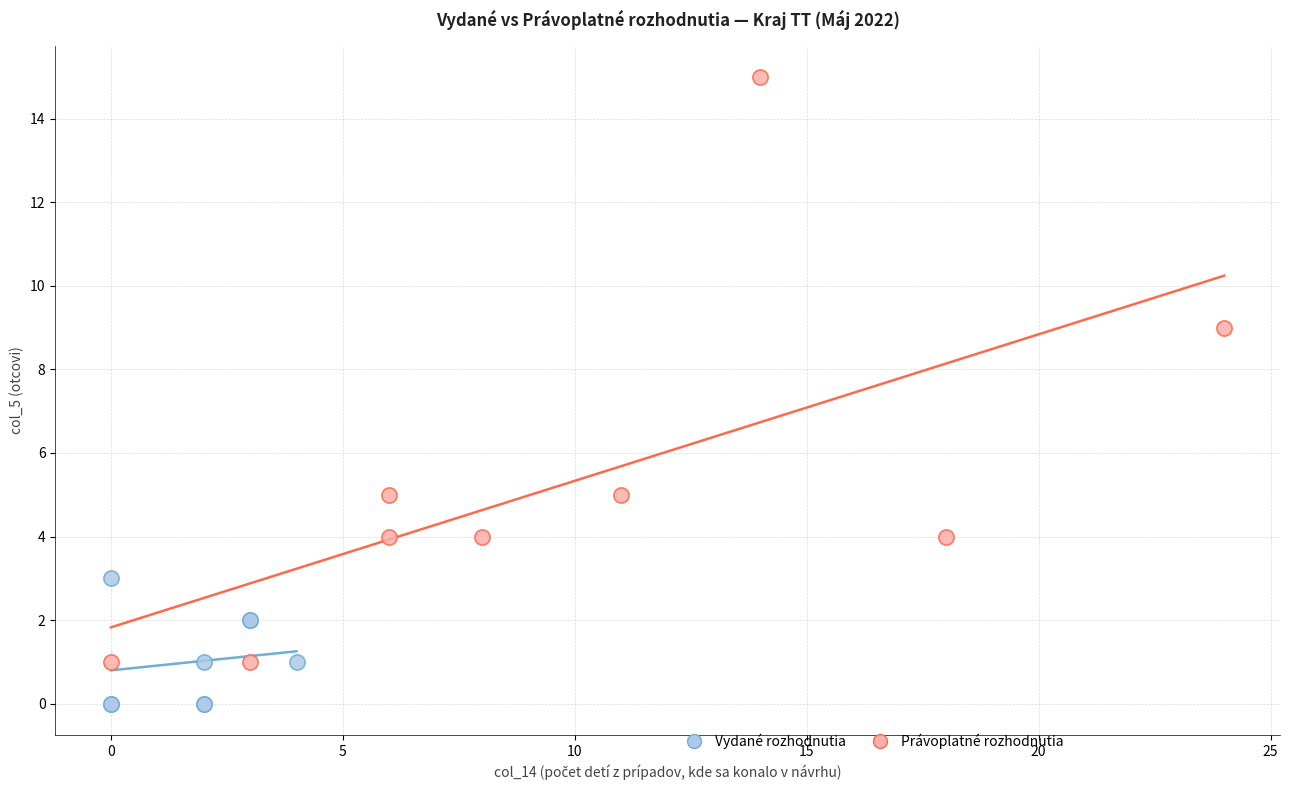

Which series reaches the minimum Y coordinate?

Vydané rozhodnutia